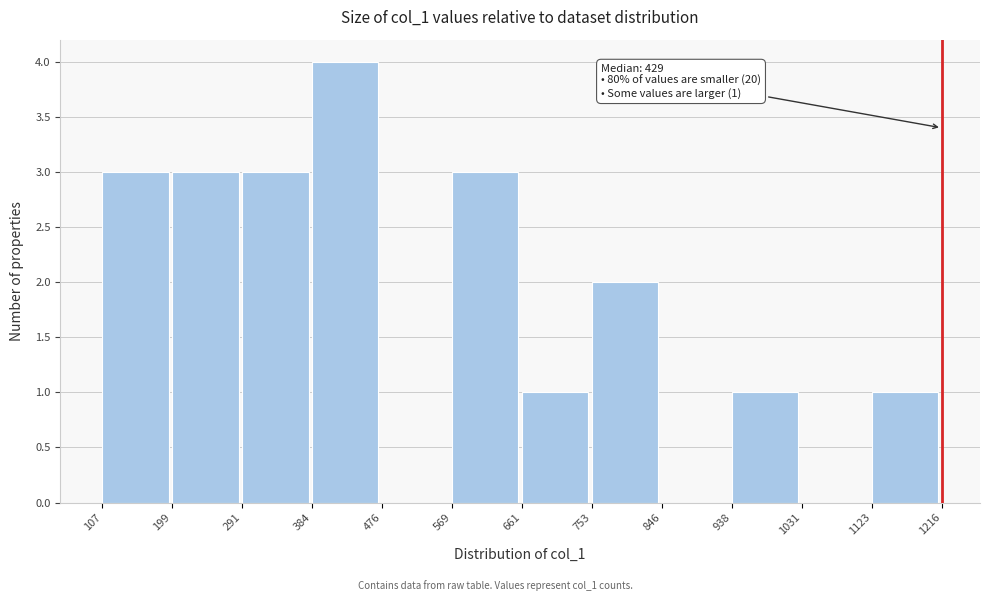

Over which range of the x-axis is the bar tallest?

384 to 476